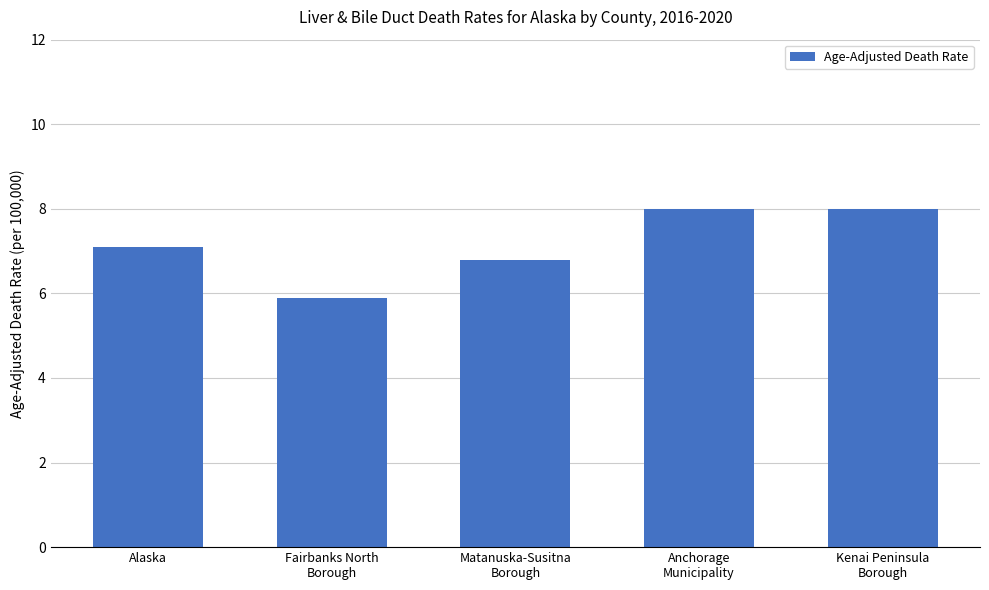

What is the average value?

7.2